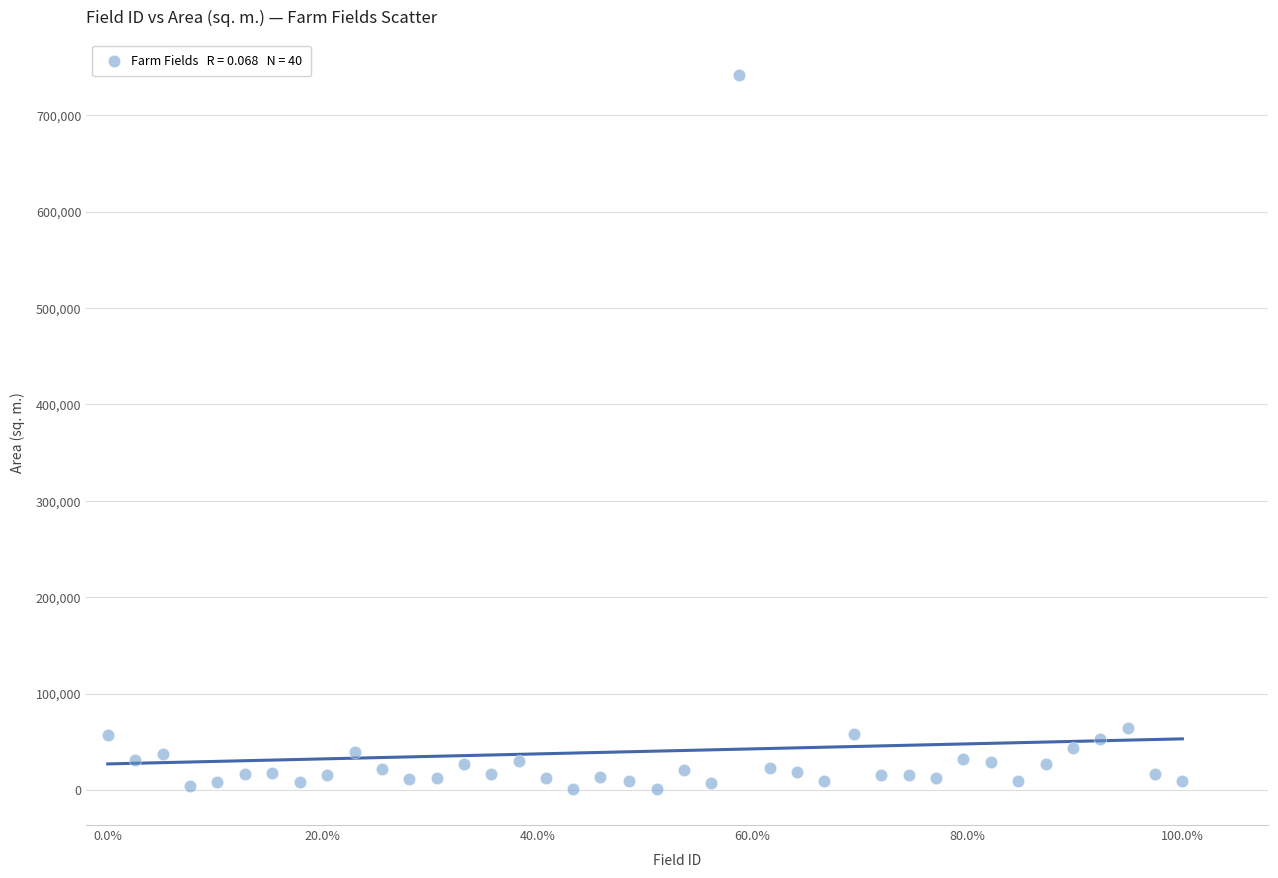

What is the range of Y values (max minus min)?

741097